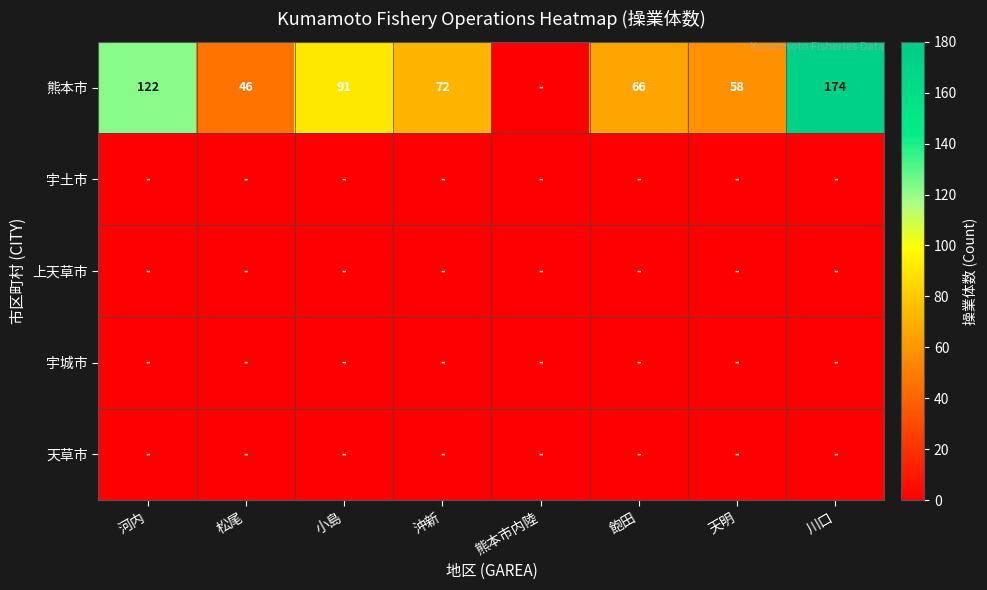

True or false: 熊本市 has a value of 58 at 天明.

True